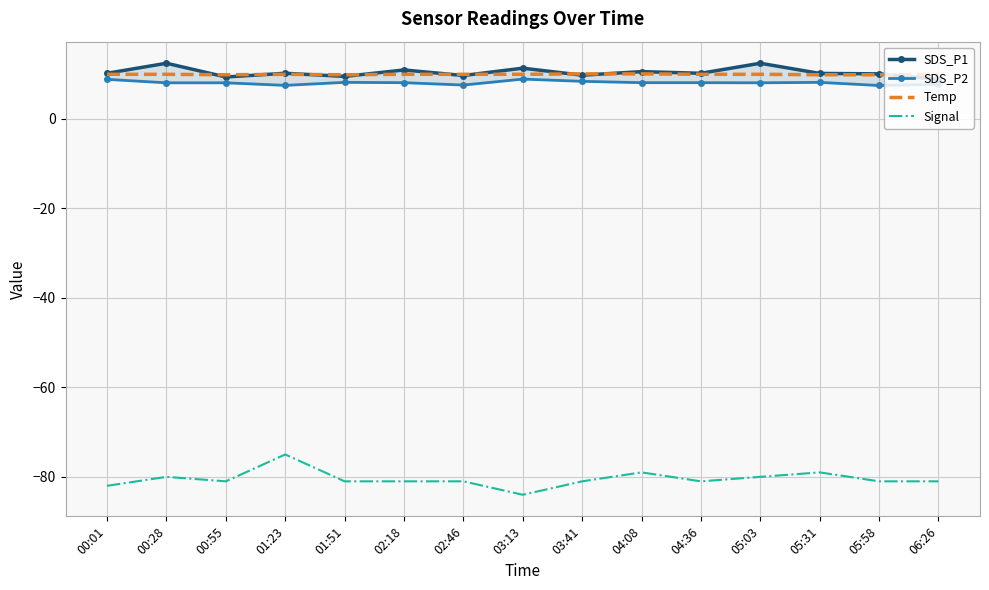

What is the sum of the Signal values at 05:31 and 04:36?

-160.0